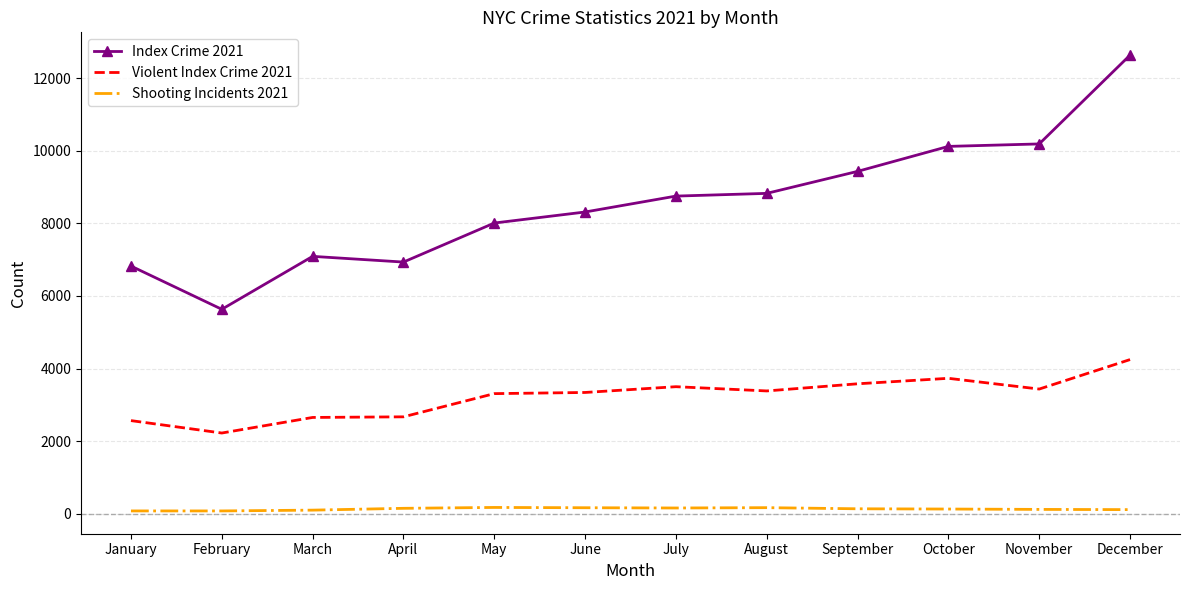

Which series has the widest spread of values?

Index Crime 2021